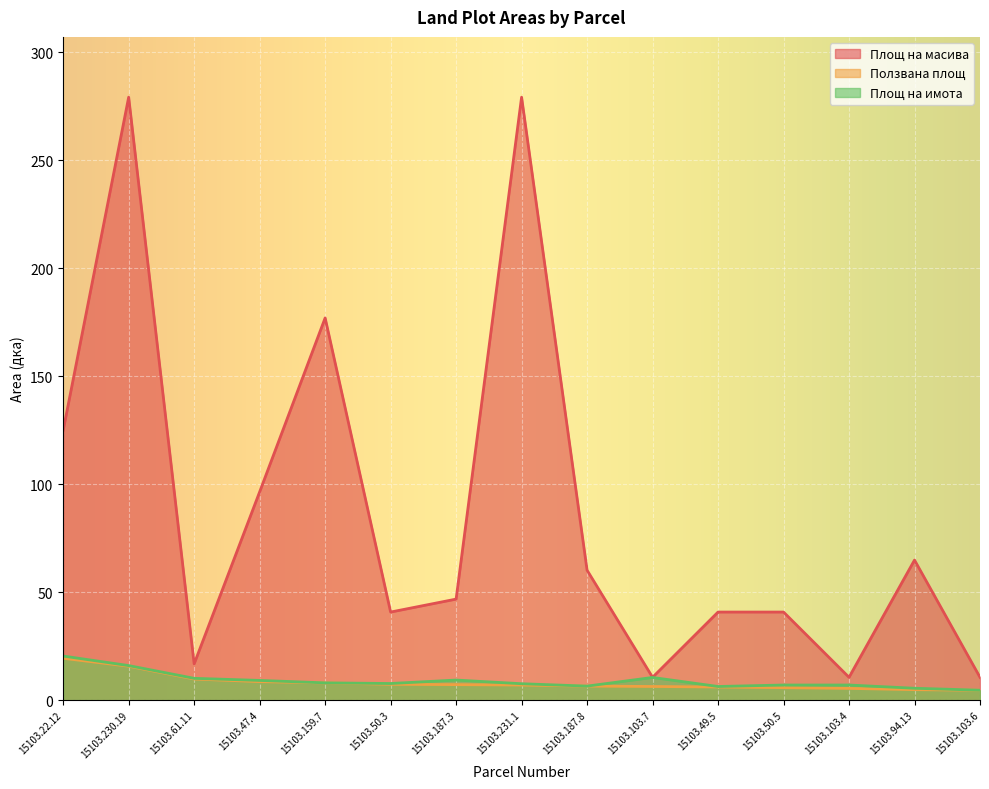

Is it true that Ползвана площ equals 15.7 at 15103.230.19?

True